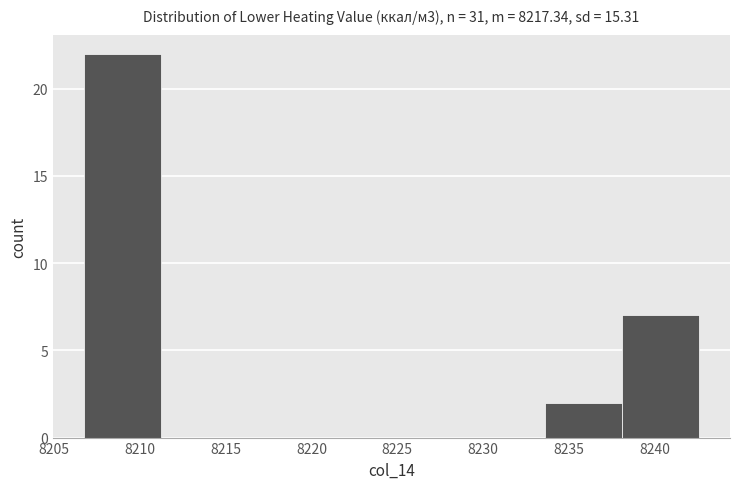

Reading left to right, list every bar in this chart as the range it spans on the x-axis followed by its height. Neither the bar edges nor the heights are printed on the chart, so give them approximately, as read against the axes.

8206.5 to 8211.0: 22
8211.0 to 8215.5: 0
8215.5 to 8220.0: 0
8220.0 to 8224.5: 0
8224.5 to 8229.0: 0
8229.0 to 8233.5: 0
8233.5 to 8238.0: 2
8238.0 to 8242.5: 7